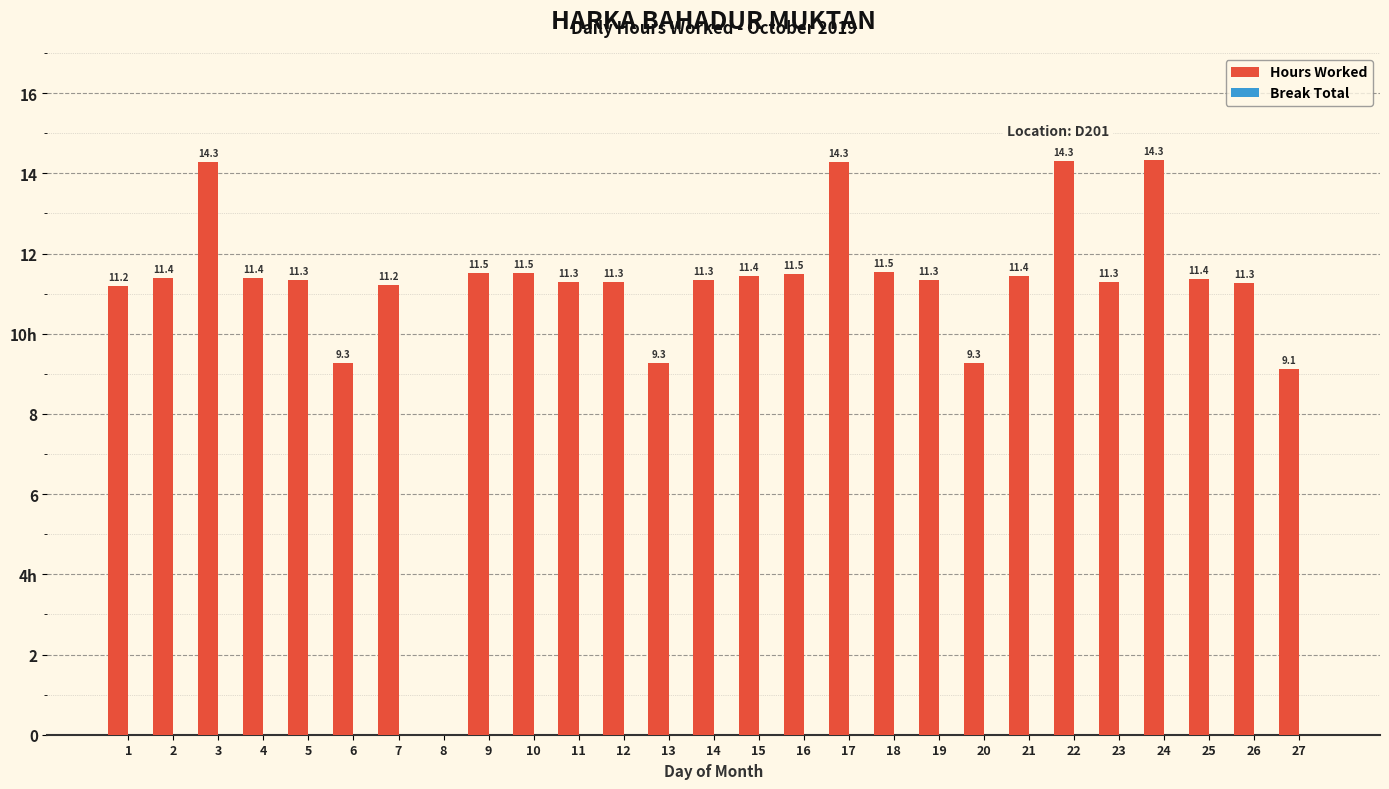

Are the bars horizontal?

No